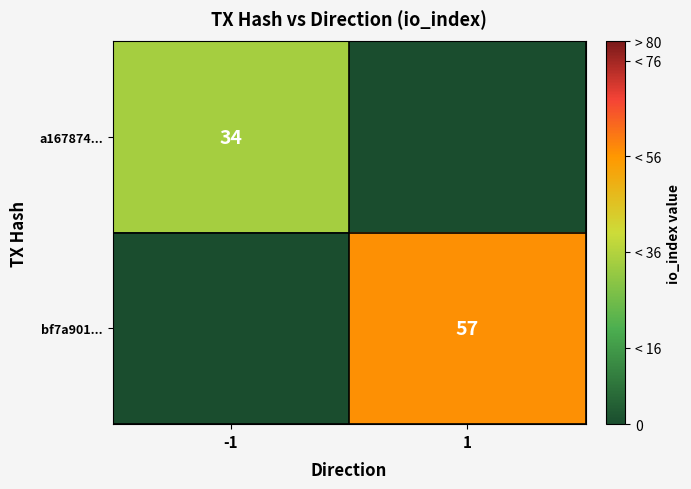

The bf7a901... series shows 26 at 1. True or false?

False